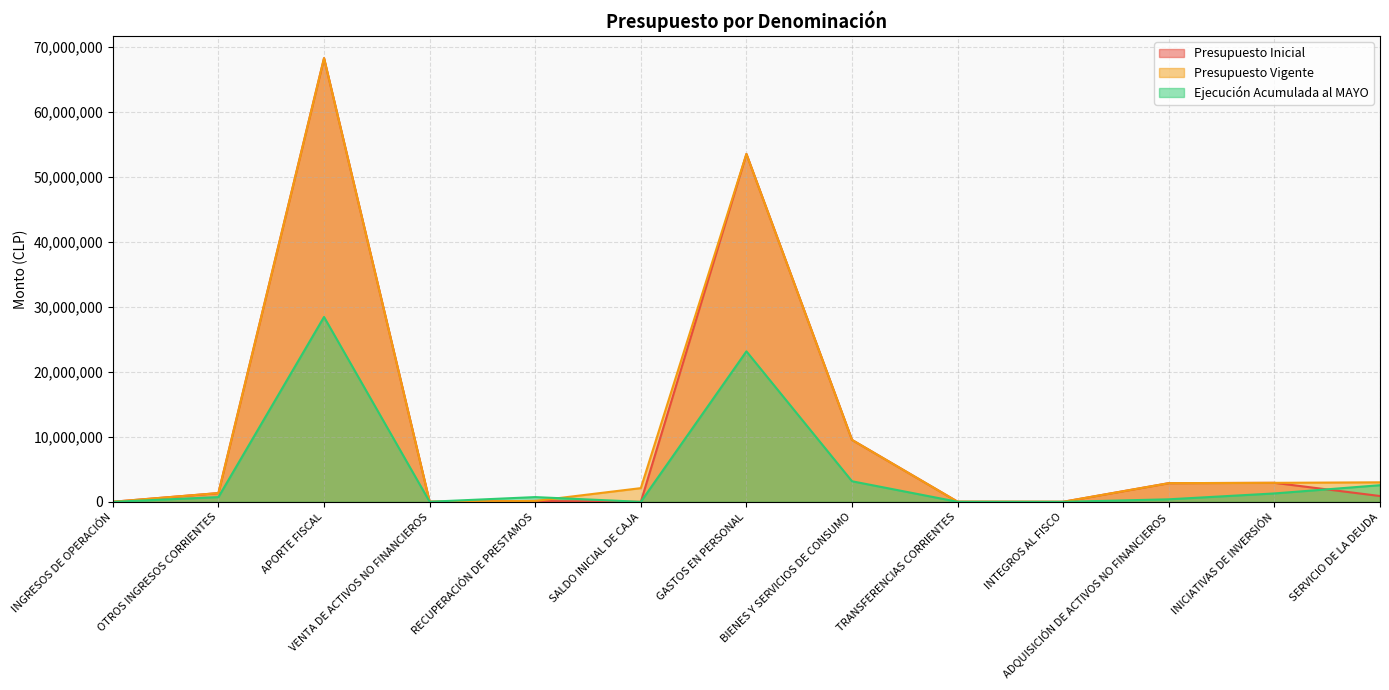

What are all the series names shown in the legend?

Presupuesto Inicial, Presupuesto Vigente, Ejecución Acumulada al MAYO